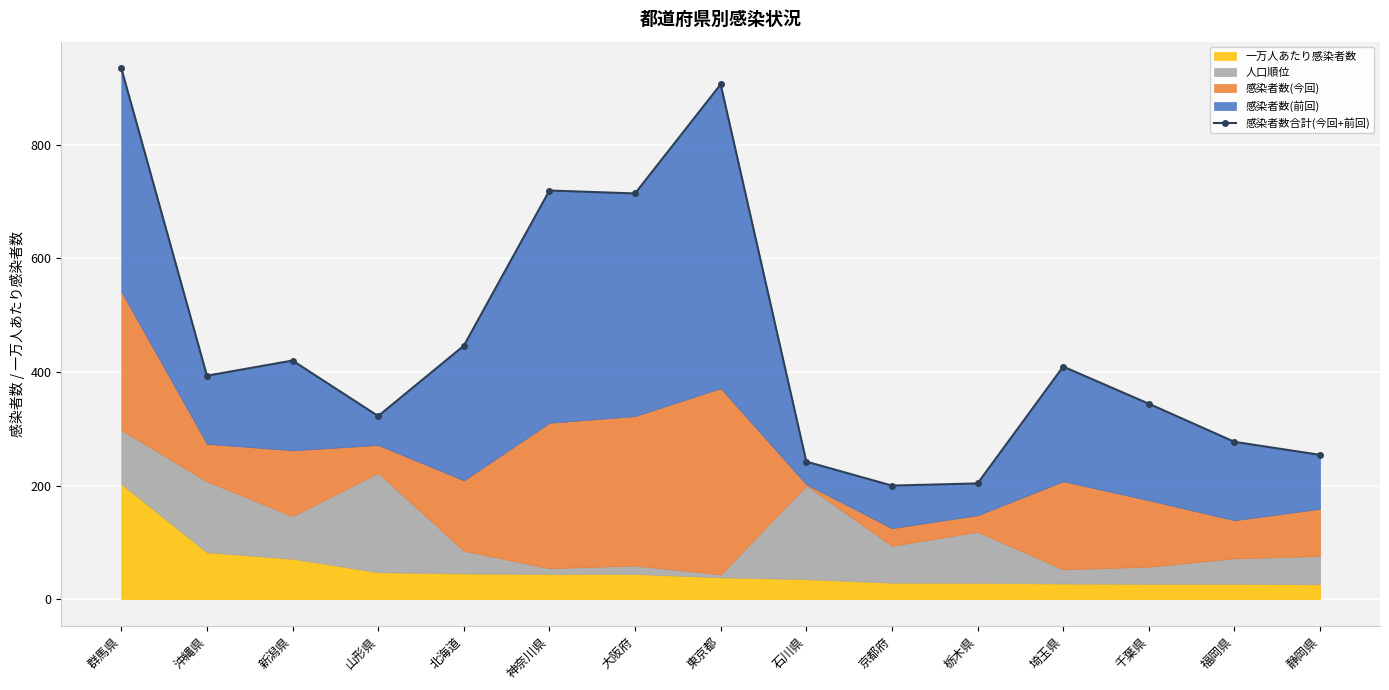

How many points are lower than both their immediate neighbors (excluding endpoints)?

4